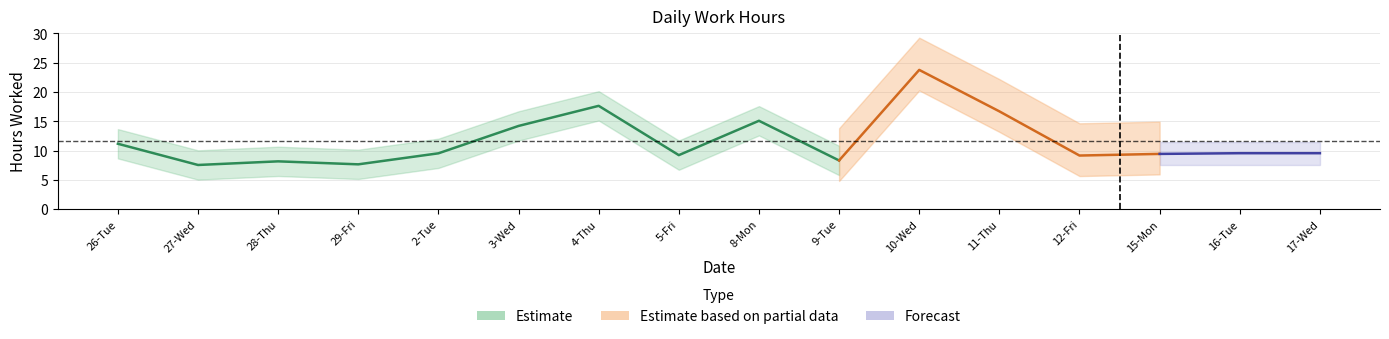

Where is the data nearest to the value 15?

8-Mon